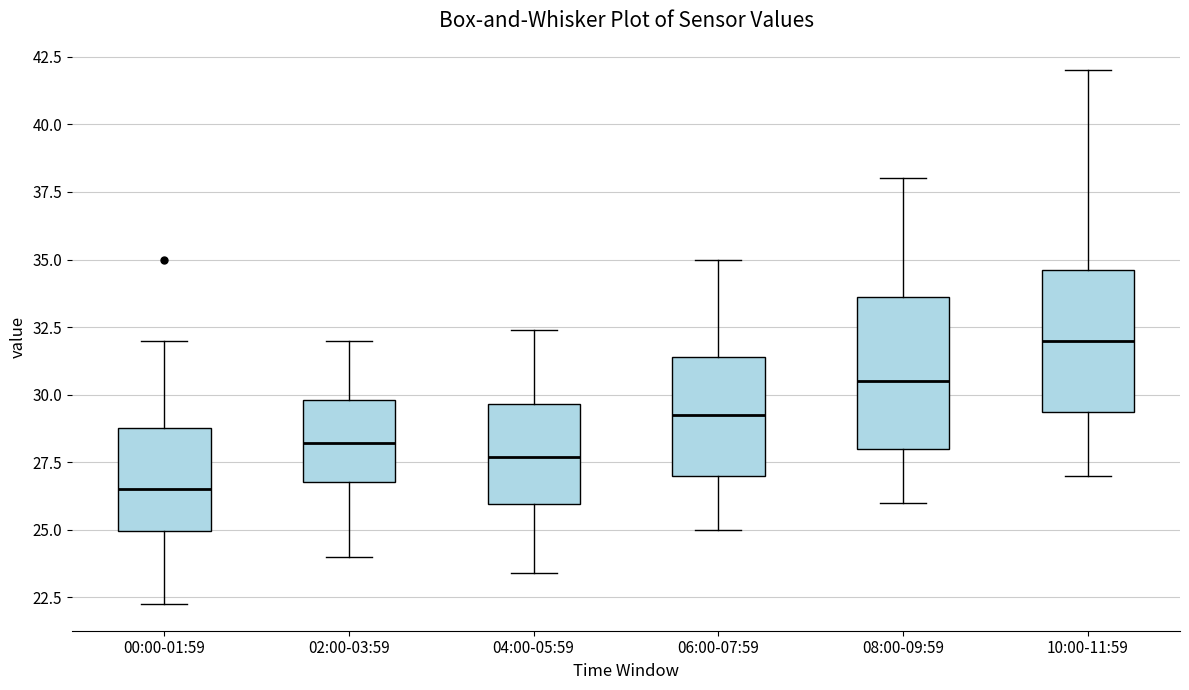

Reading left to right, read every box against the y-axis: the position of its median line, the range the box covers, and the ends of its whiskers. The values are not printed on the chart, so give them approximately, as read against the axis.

00:00-01:59: median 26.5, box 25.0 to 29.0, whiskers 22.5 to 32.0
02:00-03:59: median 28.0, box 27.0 to 30.0, whiskers 24.0 to 32.0
04:00-05:59: median 27.5, box 26.0 to 29.5, whiskers 23.5 to 32.5
06:00-07:59: median 29.5, box 27.0 to 31.5, whiskers 25.0 to 35.0
08:00-09:59: median 30.5, box 28.0 to 33.5, whiskers 26.0 to 38.0
10:00-11:59: median 32.0, box 29.5 to 34.5, whiskers 27.0 to 42.0